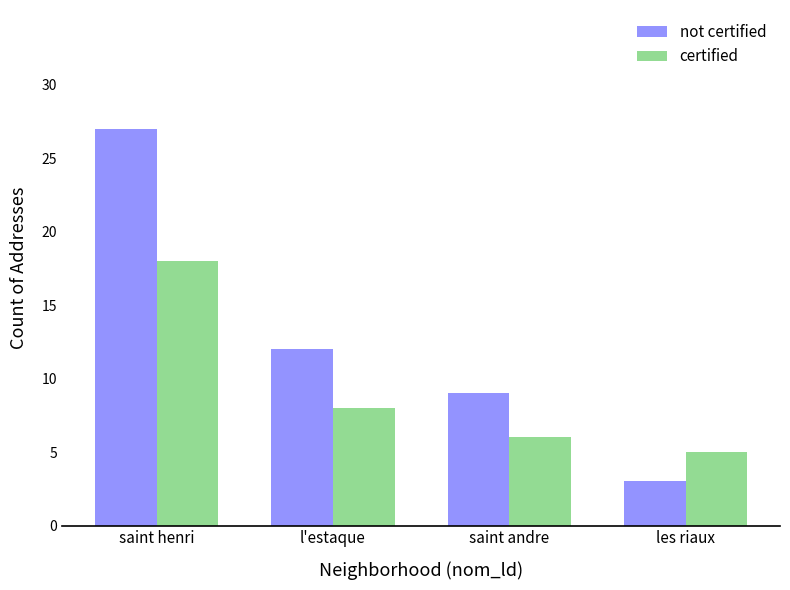

Which series has the widest spread of values?

not certified